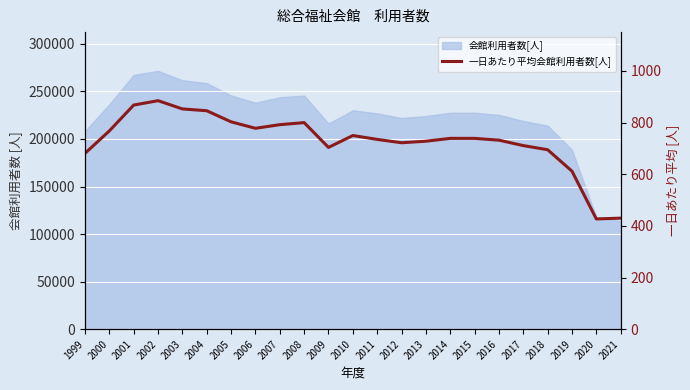

How many data points does each series have?

23